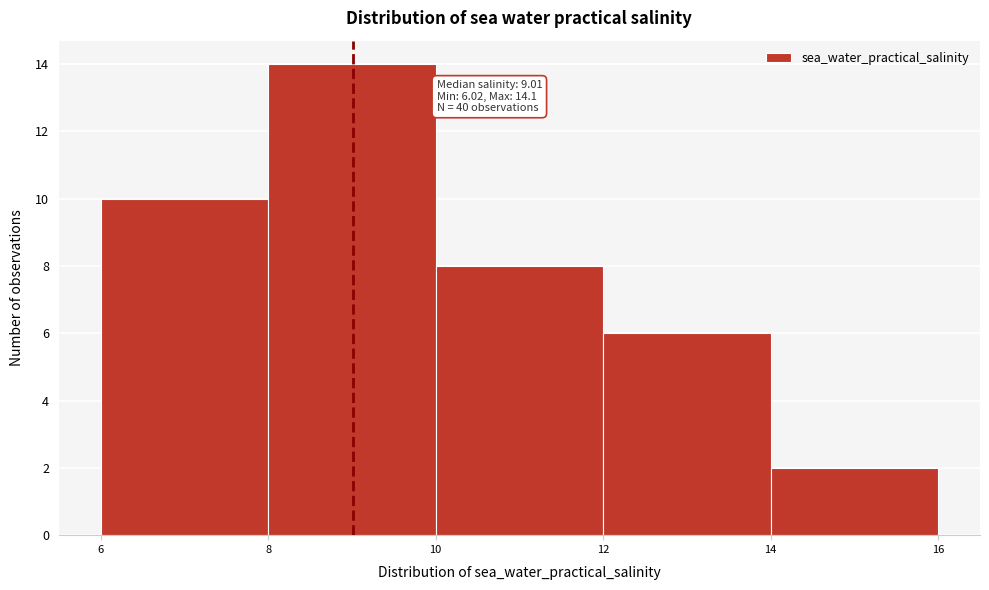

Over which range of the x-axis is the bar tallest?

8 to 10